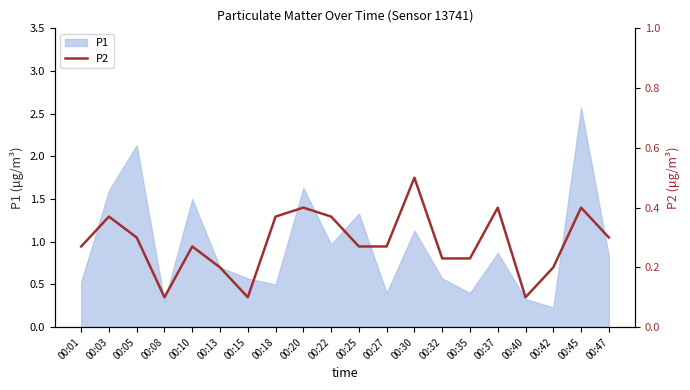

The value of P1 at 00:40 is 0.3. True or false?

True